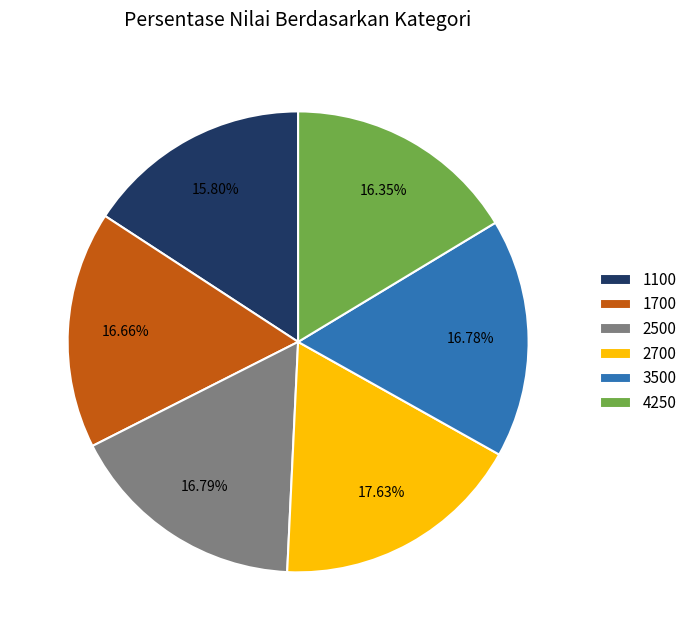

Is there any slice that represents more than half of the pie?

No